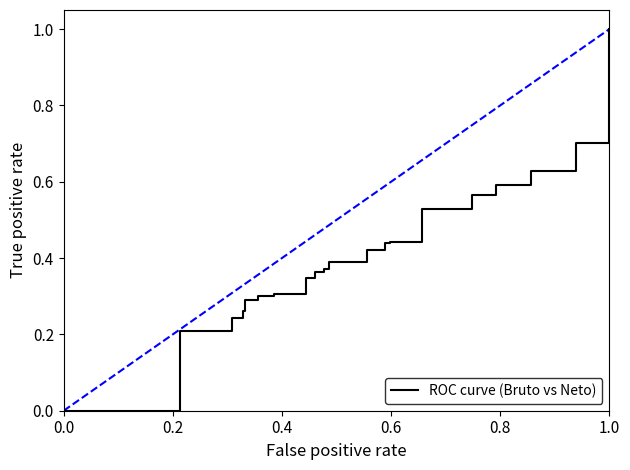

The value at 11 is 0.7. True or false?

False